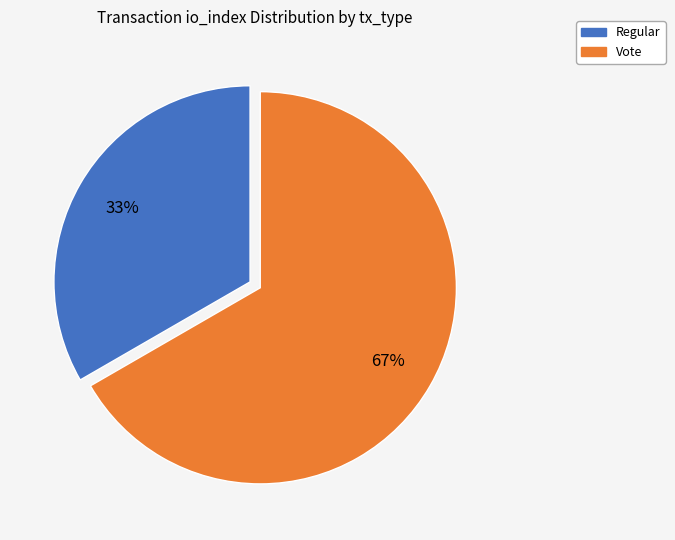

Combined, do Regular and Vote account for over 50%?

Yes